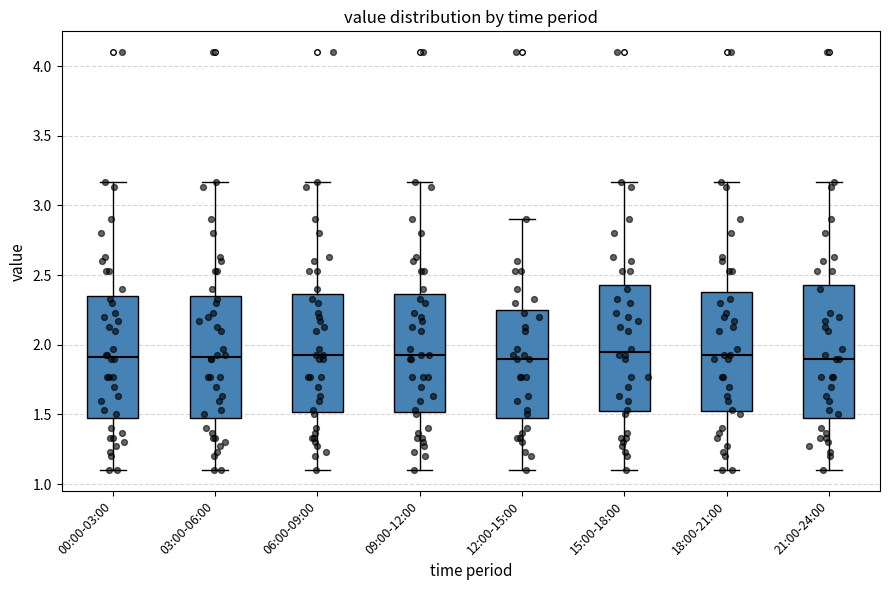

Reading left to right, transcribe this box plot: for each box, give where its median line is, the range the box spans, and where its two whiskers end, as read against the y-axis. The values are not printed on the chart, so give them approximately, as read against the axis.

00:00-03:00: median 1.90, box 1.50 to 2.35, whiskers 1.10 to 3.15
03:00-06:00: median 1.90, box 1.50 to 2.35, whiskers 1.10 to 3.15
06:00-09:00: median 1.95, box 1.50 to 2.35, whiskers 1.10 to 3.15
09:00-12:00: median 1.95, box 1.50 to 2.35, whiskers 1.10 to 3.15
12:00-15:00: median 1.90, box 1.50 to 2.25, whiskers 1.10 to 2.90
15:00-18:00: median 1.95, box 1.50 to 2.45, whiskers 1.10 to 3.15
18:00-21:00: median 1.95, box 1.50 to 2.40, whiskers 1.10 to 3.15
21:00-24:00: median 1.90, box 1.50 to 2.45, whiskers 1.10 to 3.15